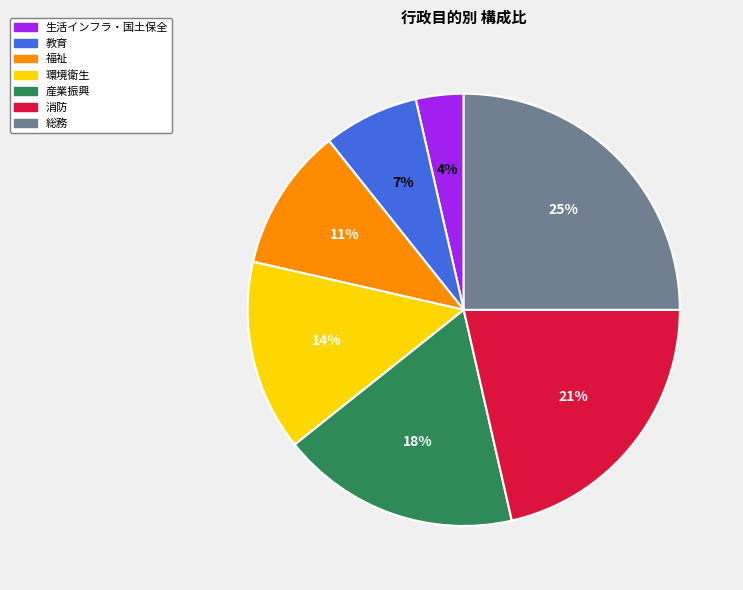

Between 福祉 and 消防, which is larger?

消防